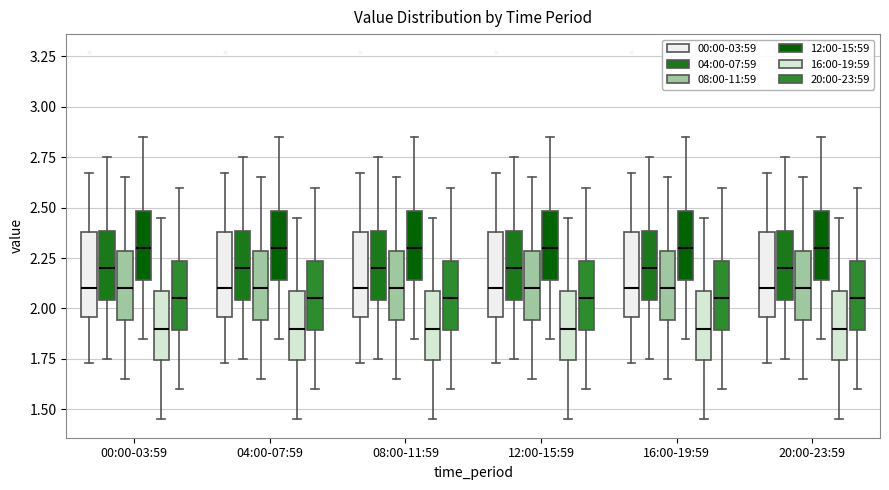

Where is the lower edge of the box for 20:00-23:59 (20:00-23:59) on the y-axis? The values are not printed on the chart, so give them approximately, as read against the axis.

1.90